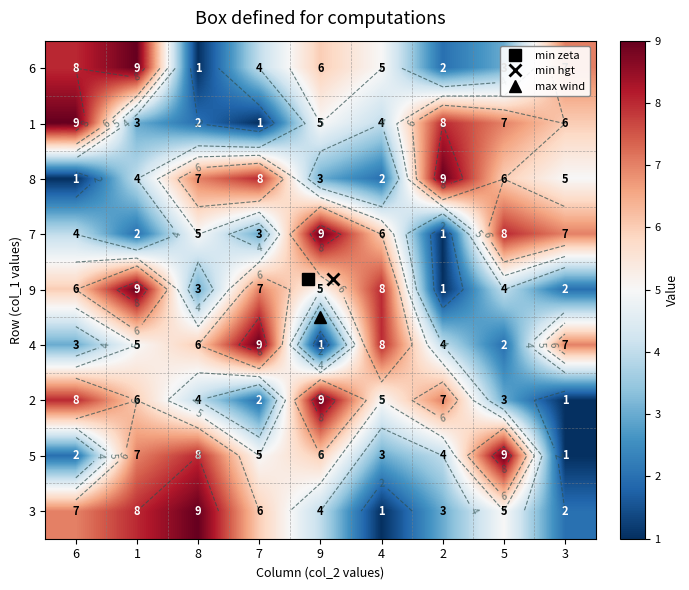

What is the average value of the 3 series?

5